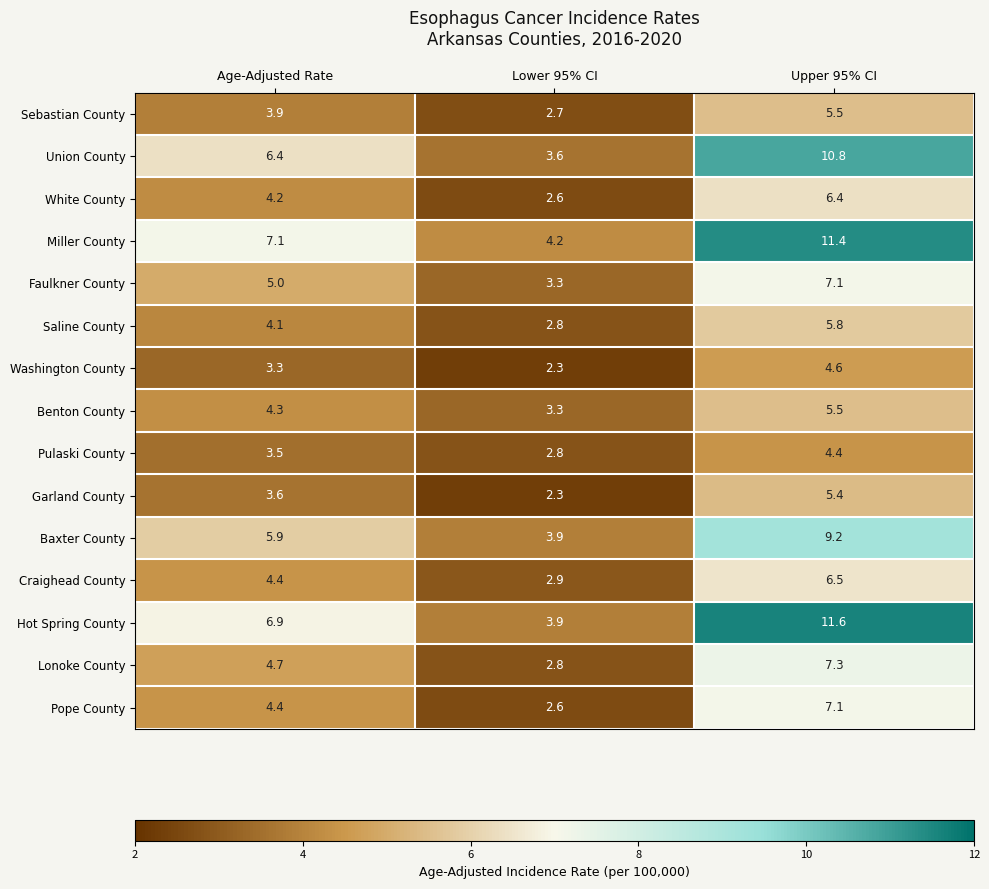

Which label corresponds to the largest value in the chart?

Upper 95% CI